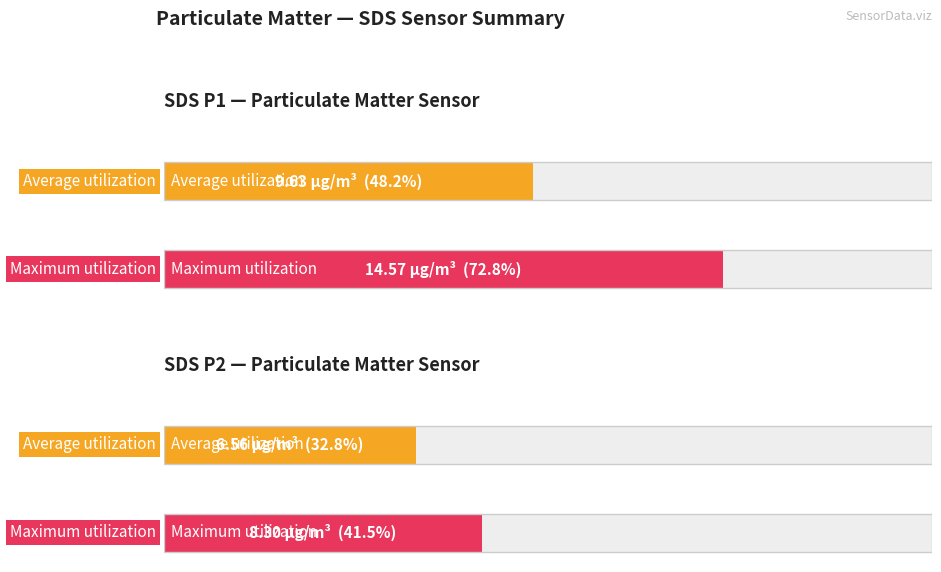

How many series are shown in this chart?

2